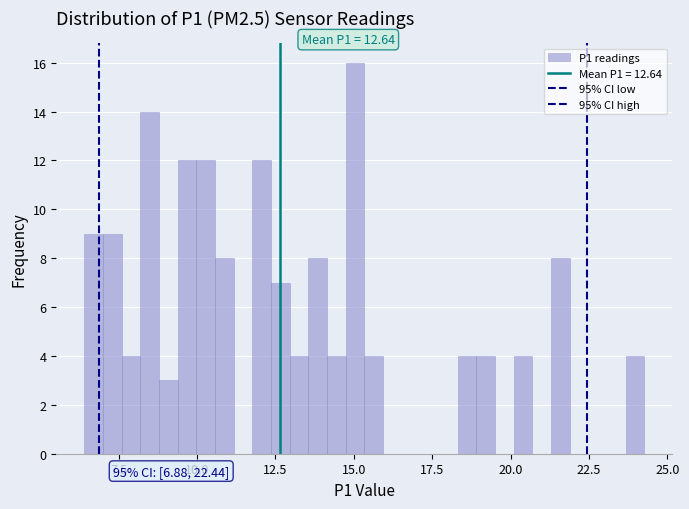

Read against the x-axis, roughly where is the centre of the tallest bar?

15.0